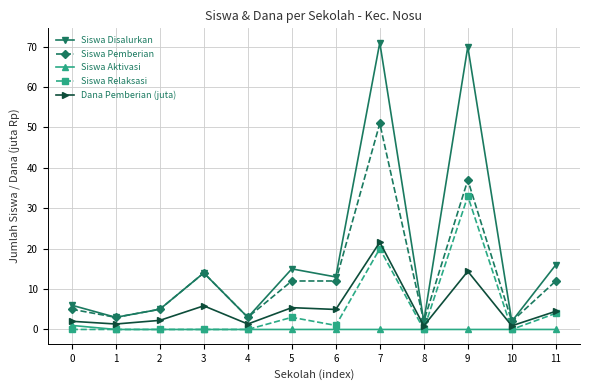

What are all the series names shown in the legend?

Siswa Disalurkan, Siswa Pemberian, Siswa Aktivasi, Siswa Relaksasi, Dana Pemberian (juta)